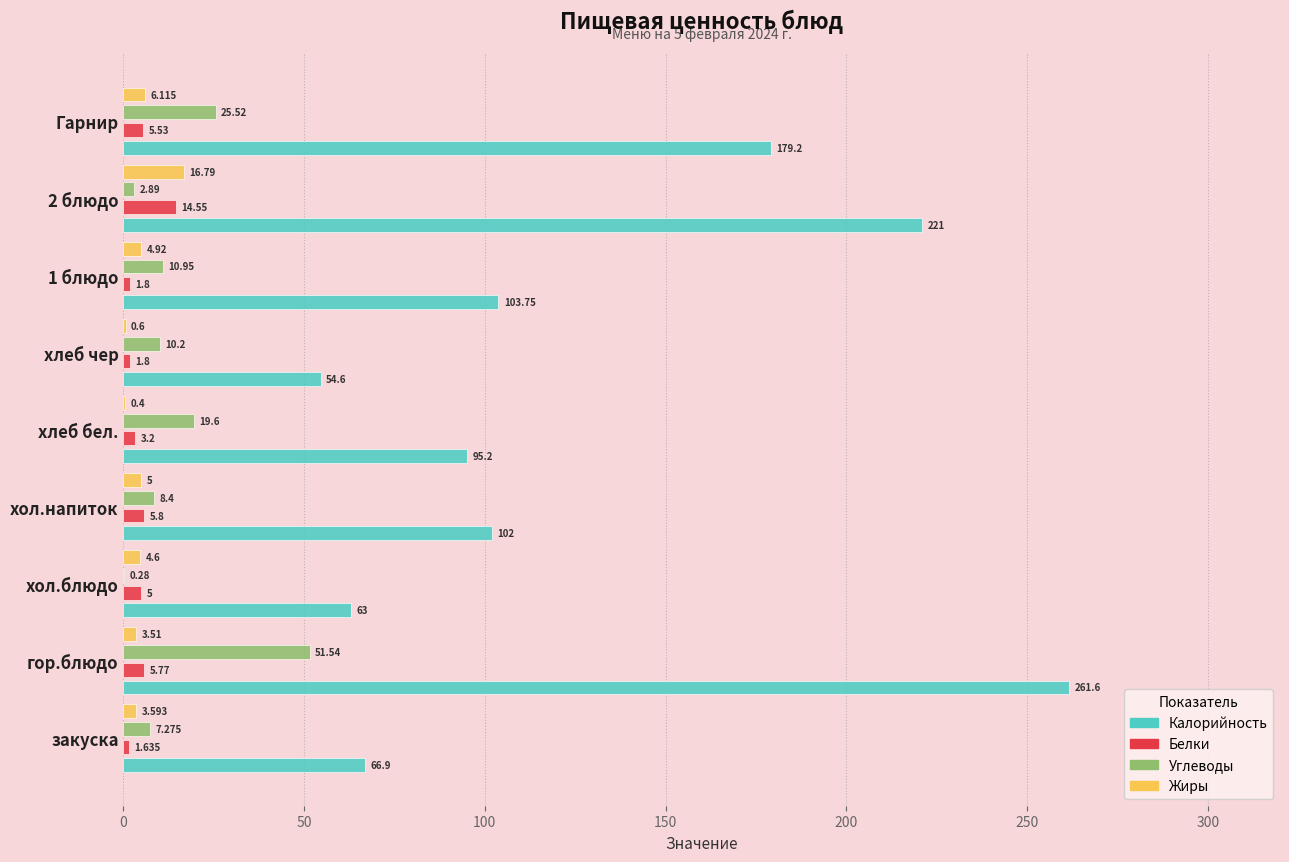

Which category has the highest value in the Углеводы series?

гор.блюдо